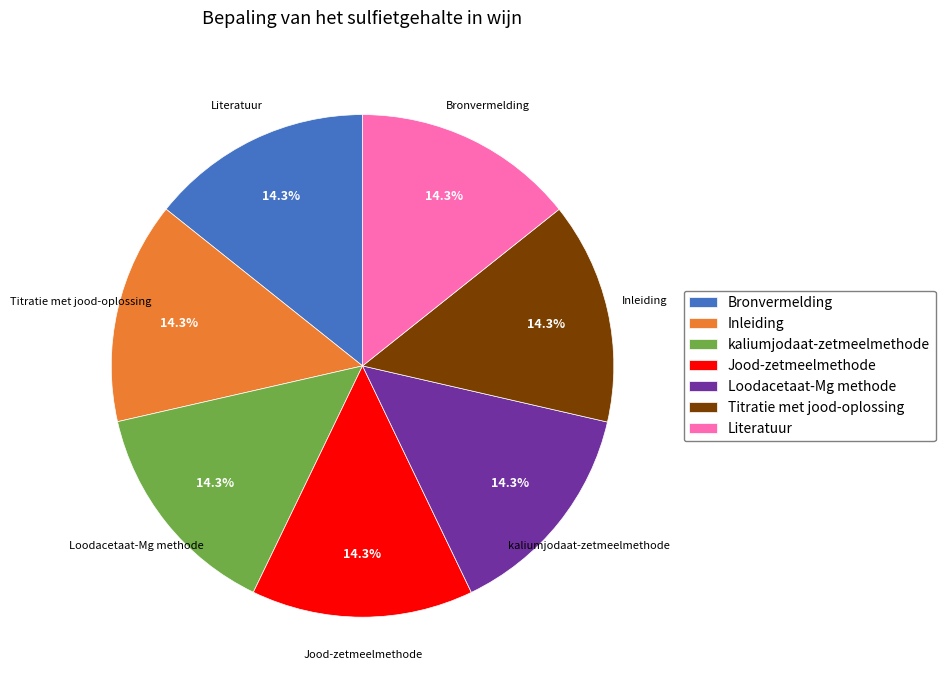

To the nearest percent, what is the combined percentage of Inleiding and Jood-zetmeelmethode?

29%